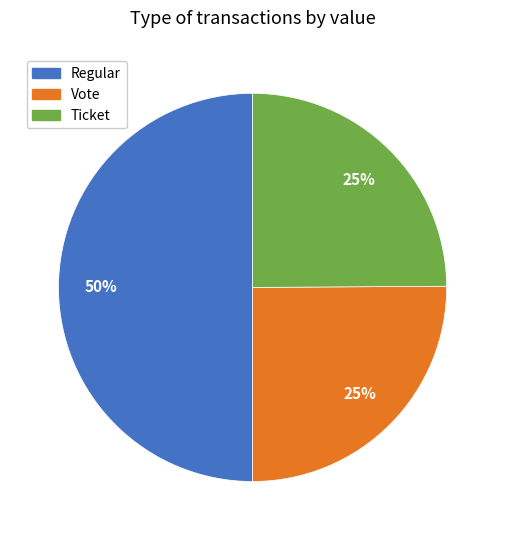

Count the number of slices in the pie.

3